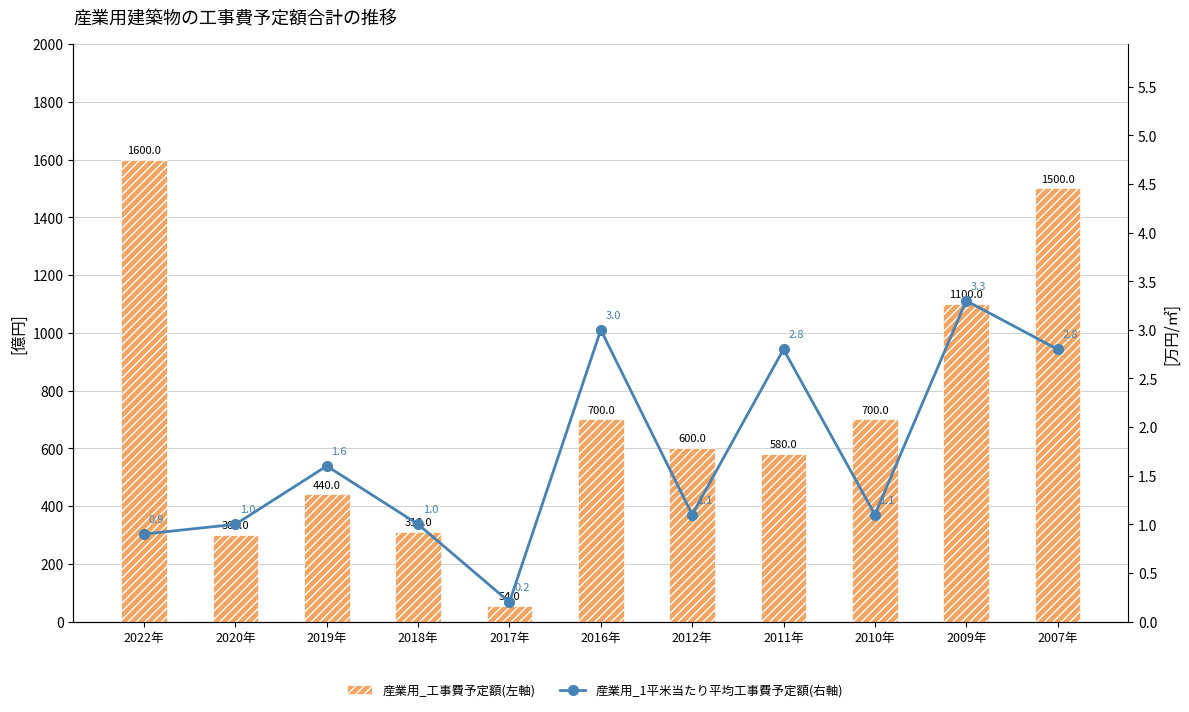

Rank the series by their average value, from lowest to highest.

産業用_1平米当たり平均工事費予定額(右軸), 産業用_工事費予定額(左軸)